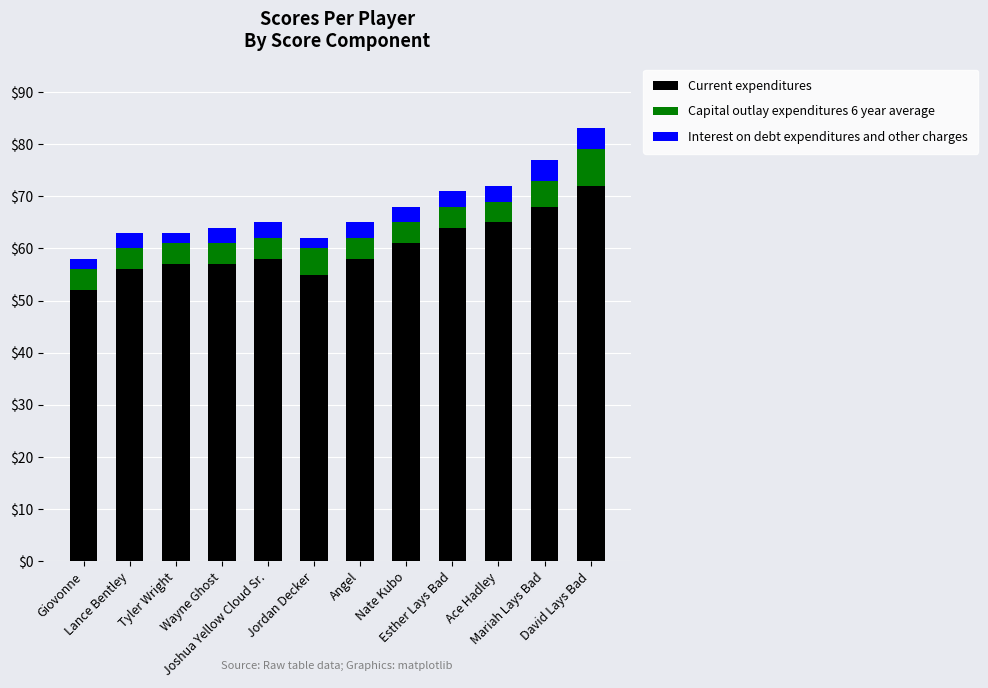

What are all the series names shown in the legend?

Current expenditures, Capital outlay expenditures 6 year average, Interest on debt expenditures and other charges